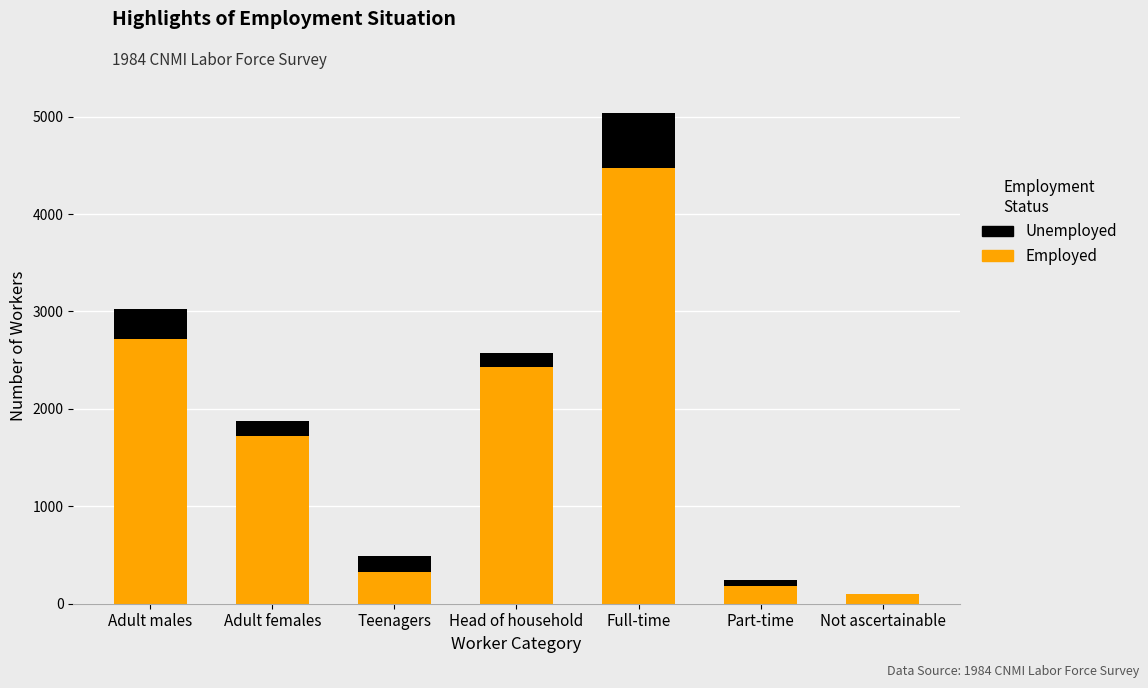

At which category is the sum across all series the highest?

Full-time